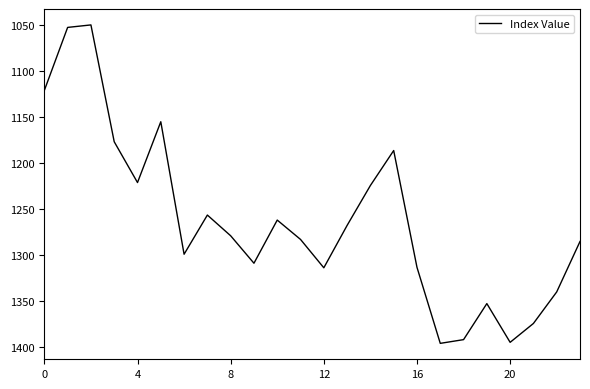

What is the greatest value displayed?

1396.3